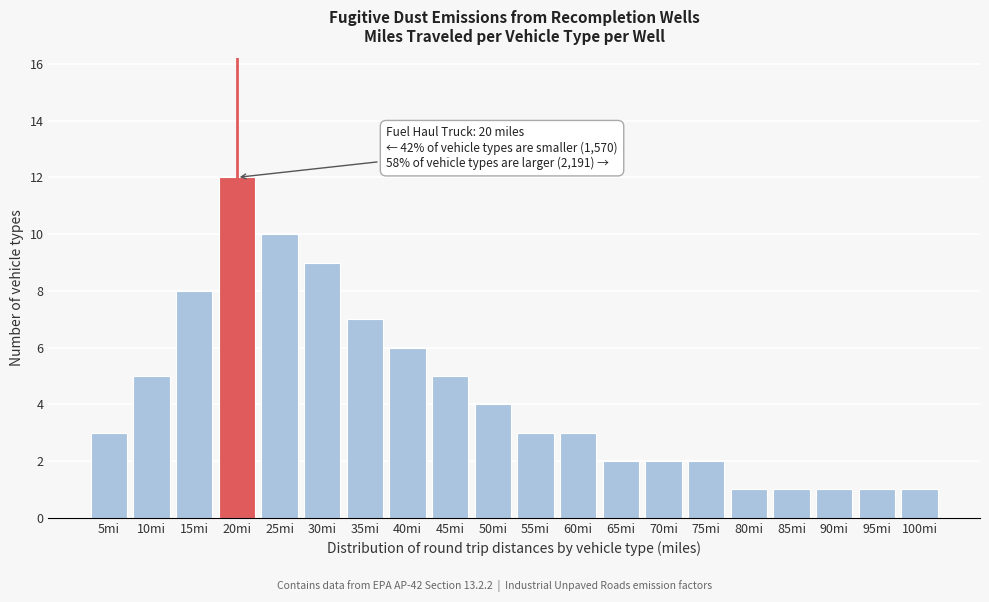

Reading left to right, transcribe all the data shown in this chart.

3	5	8	12	10	9	7	6	5	4	3	3	2	2	2	1	1	1	1	1